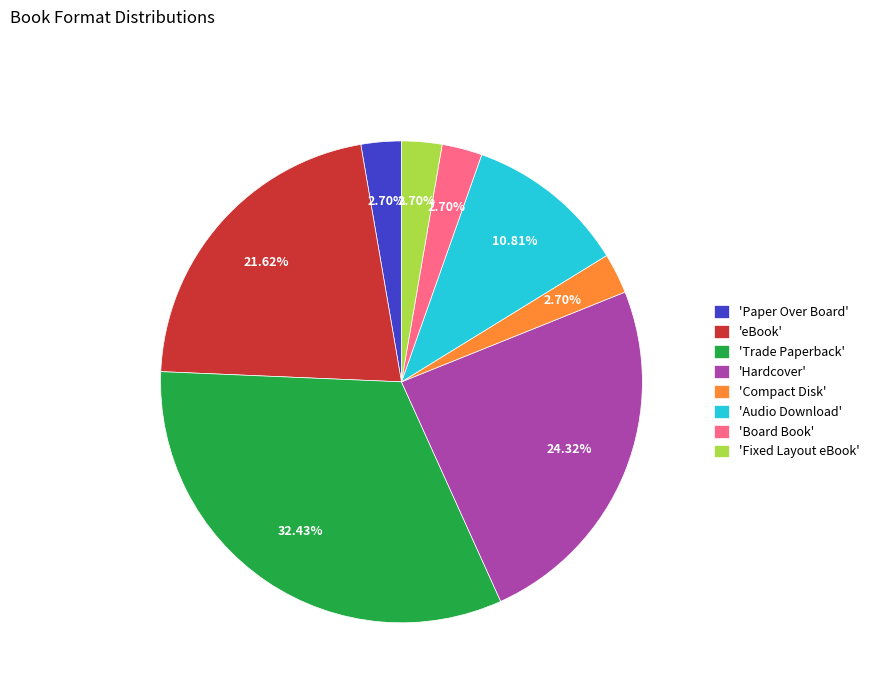

Does 'Fixed Layout eBook' account for over 50% of the chart?

No